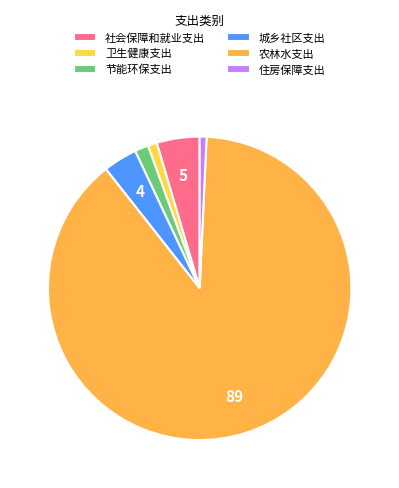

How many slices are in this pie chart?

6